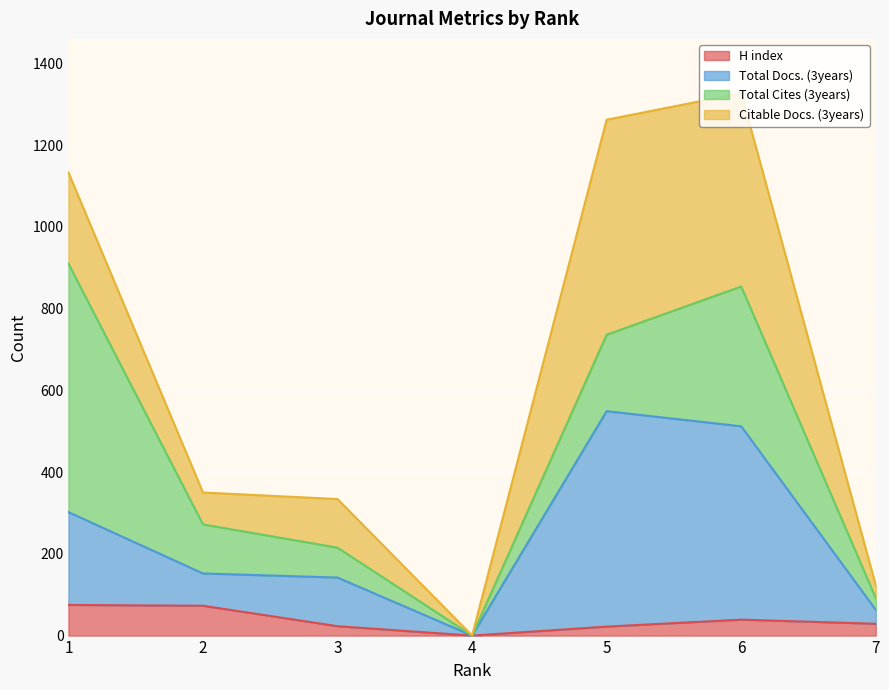

Which category has the highest value in the H index series?

1